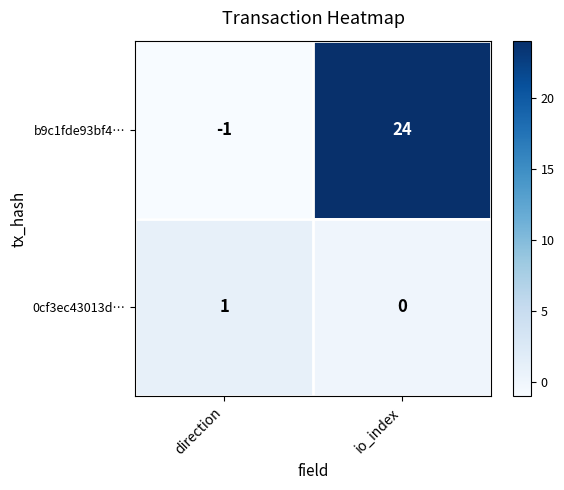

Rank the series by their average value, from lowest to highest.

0cf3ec43013d…, b9c1fde93bf4…